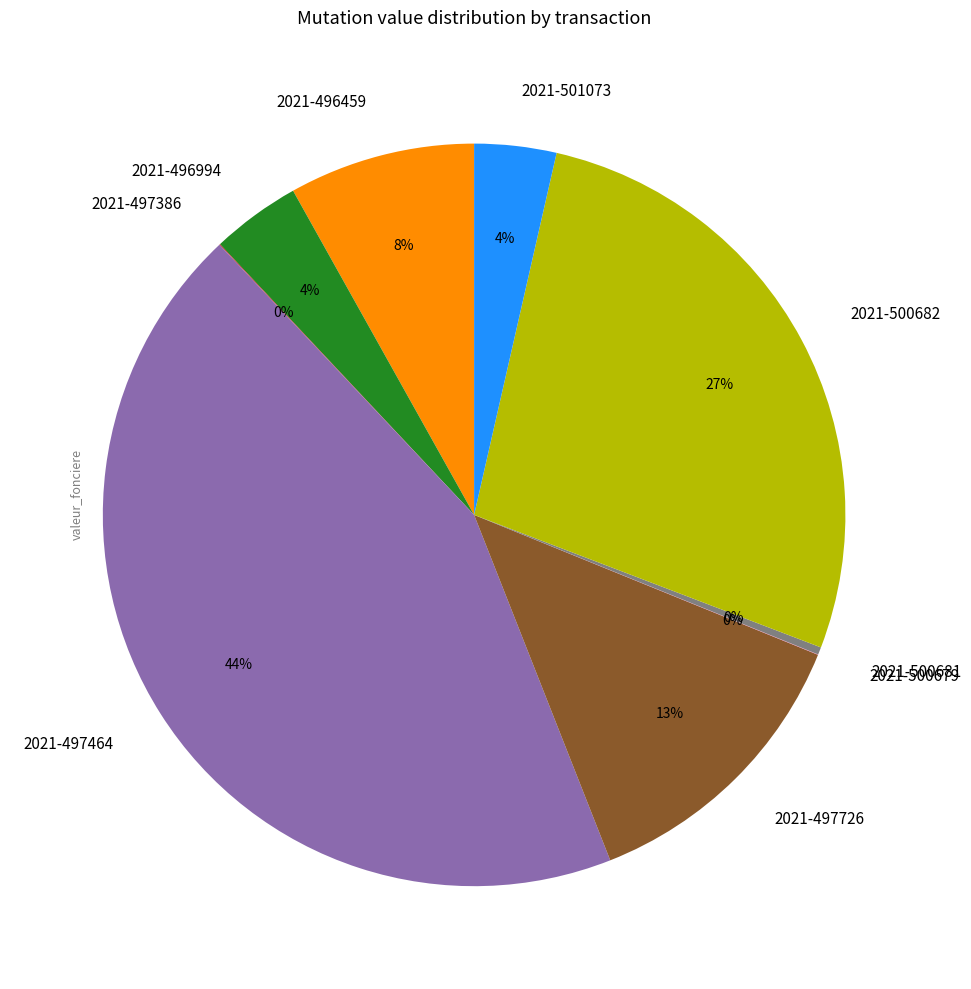

Which category has the biggest portion of the pie?

2021-497464